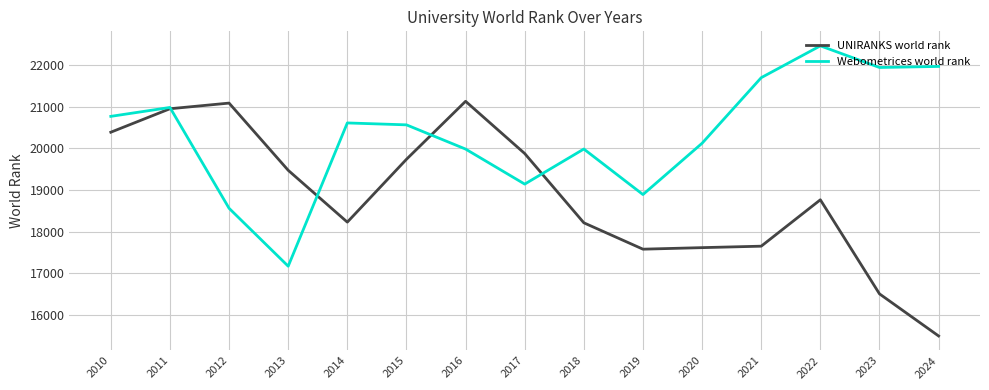

True or false: UNIRANKS world rank has a value of 21133 at 2016.

True